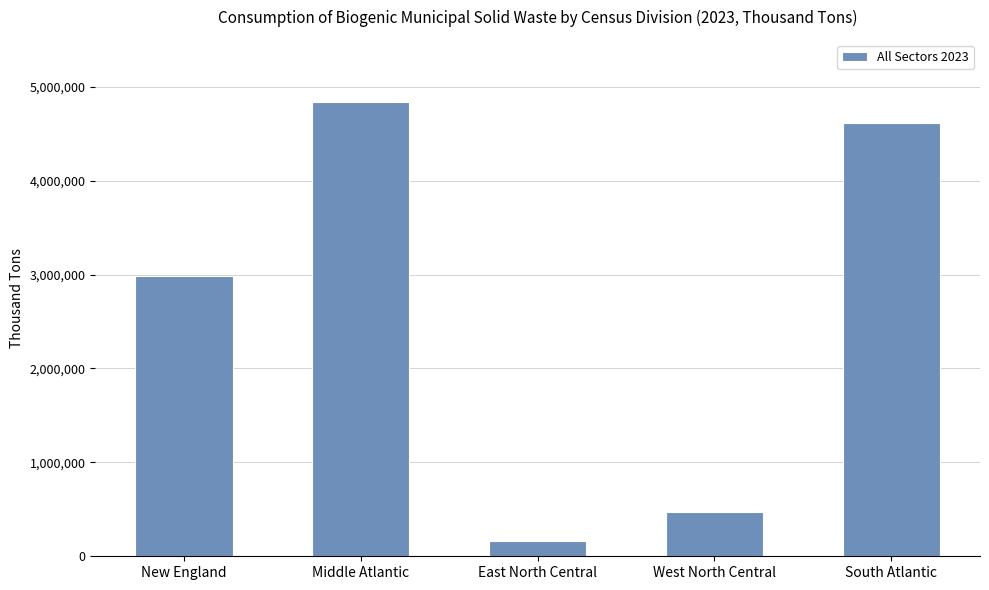

What is the smallest value displayed?

162756